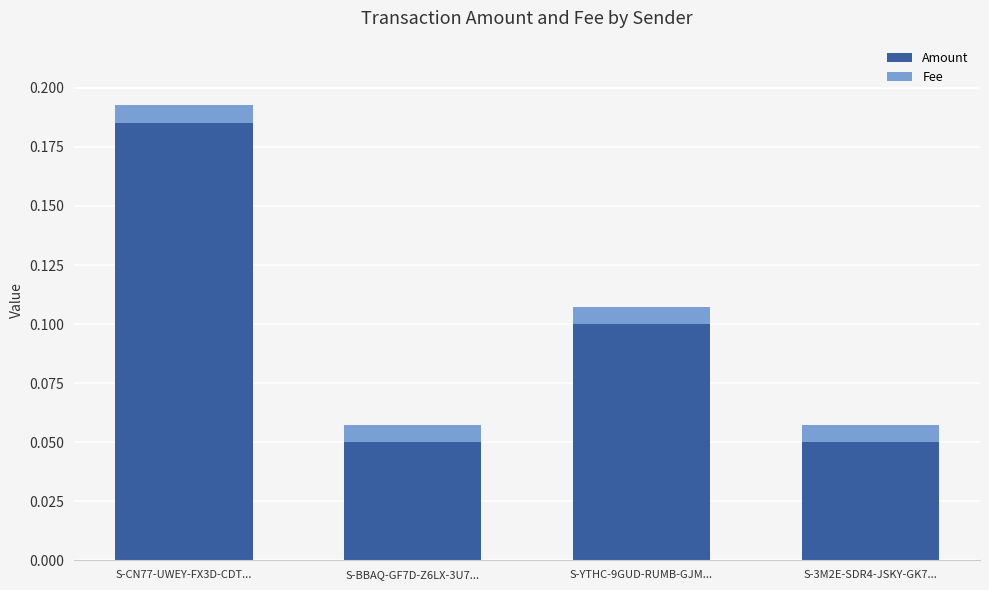

True or false: Amount has a value of 0.0 at S-YTHC-9GUD-RUMB-GJM....

False